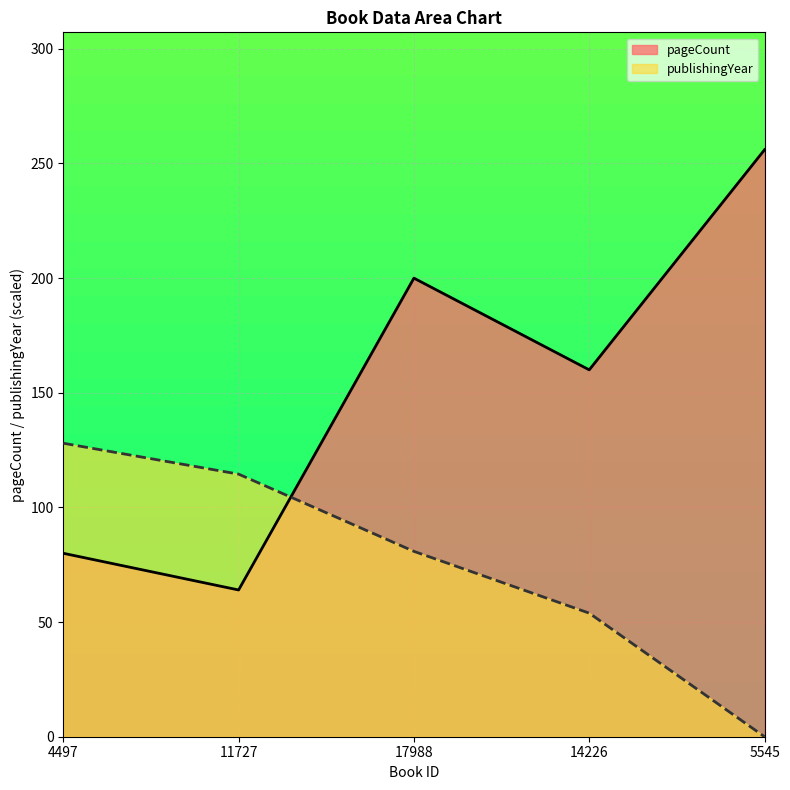

Where is pageCount nearest to the value 160?

14226